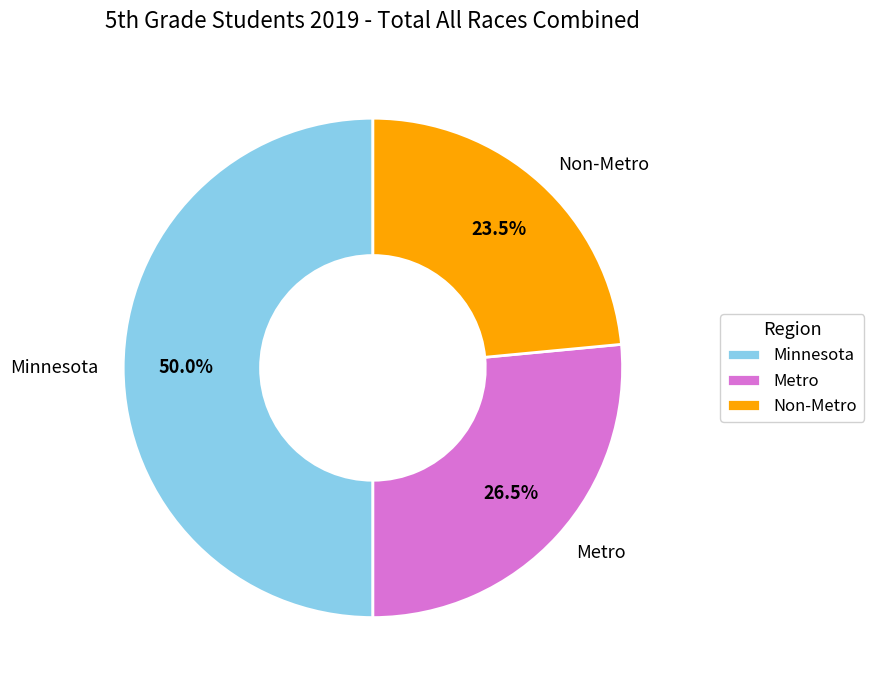

Rank the categories by value from lowest to highest.

Non-Metro, Metro, Minnesota